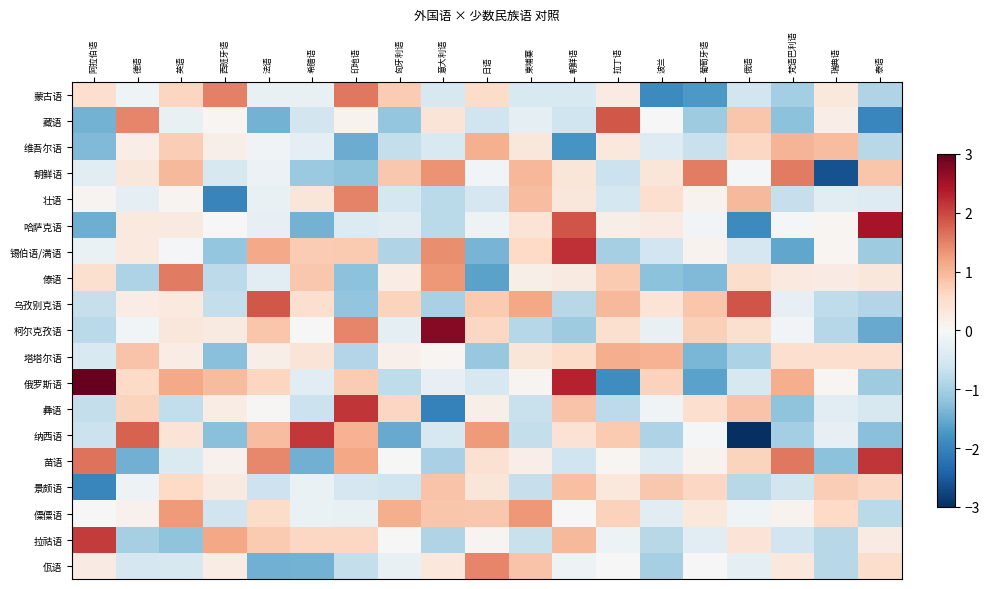

Reading right to left, extract all data points from this chart.

蒙古语: 泰语=-0.9	瑞典语=0.3	梵语巴利语=-1.0	俄语=-0.6	葡萄牙语=-1.7	波兰=-1.9	拉丁语=0.2	朝鲜语=-0.5	柬埔寨=-0.5	日语=0.5	意大利语=-0.5	匈牙利语=0.8	印地语=1.6	希腊语=-0.2	法语=-0.2	西班牙语=1.5	英语=0.6	德语=-0.1	阿拉伯语=0.5
藏语: 泰语=-2.0	瑞典语=0.2	梵语巴利语=-1.2	俄语=0.8	葡萄牙语=-1.1	波兰=-0.0	拉丁语=1.9	朝鲜语=-0.6	柬埔寨=-0.3	日语=-0.6	意大利语=0.4	匈牙利语=-1.2	印地语=0.1	希腊语=-0.5	法语=-1.4	西班牙语=0.1	英语=-0.2	德语=1.5	阿拉伯语=-1.4
维吾尔语: 泰语=-0.8	瑞典语=0.9	梵语巴利语=1.0	俄语=0.6	葡萄牙语=-0.7	波兰=-0.4	拉丁语=0.3	朝鲜语=-1.8	柬埔寨=0.3	日语=1.1	意大利语=-0.5	匈牙利语=-0.7	印地语=-1.5	希腊语=-0.3	法语=-0.1	西班牙语=0.2	英语=0.7	德语=0.2	阿拉伯语=-1.3
朝鲜语: 泰语=0.8	瑞典语=-2.6	梵语巴利语=1.6	俄语=-0.0	葡萄牙语=1.5	波兰=0.4	拉丁语=-0.6	朝鲜语=0.4	柬埔寨=1.0	日语=-0.1	意大利语=1.4	匈牙利语=0.8	印地语=-1.2	希腊语=-1.1	法语=-0.2	西班牙语=-0.5	英语=1.0	德语=0.3	阿拉伯语=-0.3
壮语: 泰语=-0.4	瑞典语=-0.3	梵语巴利语=-0.7	俄语=1.0	葡萄牙语=0.1	波兰=0.5	拉丁语=-0.5	朝鲜语=0.3	柬埔寨=0.9	日语=-0.5	意大利语=-0.8	匈牙利语=-0.5	印地语=1.5	希腊语=0.4	法语=-0.2	西班牙语=-2.0	英语=0.1	德语=-0.3	阿拉伯语=0.1
哈萨克语: 泰语=2.5	瑞典语=0.1	梵语巴利语=-0.0	俄语=-1.9	葡萄牙语=-0.1	波兰=0.3	拉丁语=0.2	朝鲜语=1.9	柬埔寨=0.4	日语=-0.2	意大利语=-0.8	匈牙利语=-0.3	印地语=-0.4	希腊语=-1.4	法语=-0.2	西班牙语=0.0	英语=0.3	德语=0.3	阿拉伯语=-1.5
锡伯语/满语: 泰语=-1.1	瑞典语=0.1	梵语巴利语=-1.6	俄语=-0.5	葡萄牙语=0.1	波兰=-0.6	拉丁语=-1.0	朝鲜语=2.2	柬埔寨=0.6	日语=-1.4	意大利语=1.4	匈牙利语=-0.9	印地语=0.8	希腊语=0.8	法语=1.1	西班牙语=-1.2	英语=-0.0	德语=0.3	阿拉伯语=-0.2
傣语: 泰语=0.3	瑞典语=0.3	梵语巴利语=0.3	俄语=0.5	葡萄牙语=-1.3	波兰=-1.2	拉丁语=0.8	朝鲜语=0.3	柬埔寨=0.2	日语=-1.6	意大利语=1.3	匈牙利语=0.2	印地语=-1.2	希腊语=0.8	法语=-0.3	西班牙语=-0.8	英语=1.5	德语=-0.9	阿拉伯语=0.5
乌孜别克语: 泰语=-0.9	瑞典语=-0.8	梵语巴利语=-0.2	俄语=1.9	葡萄牙语=0.8	波兰=0.4	拉丁语=1.0	朝鲜语=-0.8	柬埔寨=1.2	日语=0.8	意大利语=-1.0	匈牙利语=0.7	印地语=-1.2	希腊语=0.5	法语=1.9	西班牙语=-0.7	英语=0.3	德语=0.2	阿拉伯语=-0.7
柯尔克孜语: 泰语=-1.5	瑞典语=-0.8	梵语巴利语=-0.1	俄语=0.5	葡萄牙语=0.7	波兰=-0.2	拉丁语=0.5	朝鲜语=-1.1	柬埔寨=-0.9	日语=0.6	意大利语=2.7	匈牙利语=-0.3	印地语=1.5	希腊语=0.0	法语=0.8	西班牙语=0.3	英语=0.3	德语=-0.1	阿拉伯语=-0.8
塔塔尔语: 泰语=0.5	瑞典语=0.5	梵语巴利语=0.5	俄语=-0.9	葡萄牙语=-1.4	波兰=1.1	拉丁语=1.1	朝鲜语=0.6	柬埔寨=0.4	日语=-1.1	意大利语=0.1	匈牙利语=0.2	印地语=-0.9	希腊语=0.4	法语=0.2	西班牙语=-1.2	英语=0.2	德语=0.9	阿拉伯语=-0.4
俄罗斯语: 泰语=-1.1	瑞典语=0.1	梵语巴利语=1.1	俄语=-0.5	葡萄牙语=-1.6	波兰=0.7	拉丁语=-1.9	朝鲜语=2.3	柬埔寨=0.1	日语=-0.5	意大利语=-0.2	匈牙利语=-0.8	印地语=0.8	希腊语=-0.3	法语=0.7	西班牙语=1.0	英语=1.1	德语=0.6	阿拉伯语=3.9
彝语: 泰语=-0.5	瑞典语=-0.3	梵语巴利语=-1.2	俄语=0.9	葡萄牙语=0.5	波兰=-0.1	拉丁语=-0.8	朝鲜语=0.9	柬埔寨=-0.7	日语=0.2	意大利语=-2.0	匈牙利语=0.6	印地语=2.1	希腊语=-0.7	法语=0.0	西班牙语=0.2	英语=-0.7	德语=0.7	阿拉伯语=-0.7
纳西语: 泰语=-1.2	瑞典语=-0.3	梵语巴利语=-1.0	俄语=-3.2	葡萄牙语=-0.1	波兰=-0.9	拉丁语=0.8	朝鲜语=0.4	柬埔寨=-0.7	日语=1.3	意大利语=-0.5	匈牙利语=-1.5	印地语=1.0	希腊语=2.1	法语=0.9	西班牙语=-1.3	英语=0.4	德语=1.8	阿拉伯语=-0.7
苗语: 泰语=2.1	瑞典语=-1.2	梵语巴利语=1.6	俄语=0.7	葡萄牙语=0.1	波兰=-0.4	拉丁语=0.1	朝鲜语=-0.6	柬埔寨=0.2	日语=0.5	意大利语=-1.0	匈牙利语=0.0	印地语=1.2	希腊语=-1.4	法语=1.4	西班牙语=0.1	英语=-0.4	德语=-1.4	阿拉伯语=1.6
景颇语: 泰语=0.6	瑞典语=0.7	梵语巴利语=-0.6	俄语=-0.8	葡萄牙语=0.6	波兰=0.8	拉丁语=0.3	朝鲜语=0.9	柬埔寨=-0.7	日语=0.4	意大利语=0.8	匈牙利语=-0.6	印地语=-0.5	希腊语=-0.2	法语=-0.6	西班牙语=0.3	英语=0.6	德语=-0.2	阿拉伯语=-2.0
僳僳语: 泰语=-0.8	瑞典语=0.6	梵语巴利语=0.1	俄语=-0.1	葡萄牙语=0.3	波兰=-0.3	拉丁语=0.7	朝鲜语=0.0	柬埔寨=1.3	日语=0.8	意大利语=0.8	匈牙利语=1.1	印地语=-0.2	希腊语=-0.2	法语=0.5	西班牙语=-0.6	英语=1.3	德语=0.1	阿拉伯语=-0.0
拉祜语: 泰语=0.2	瑞典语=-0.8	梵语巴利语=-0.6	俄语=0.4	葡萄牙语=-0.3	波兰=-0.8	拉丁语=-0.1	朝鲜语=1.0	柬埔寨=-0.7	日语=0.1	意大利语=-0.9	匈牙利语=-0.0	印地语=0.6	希腊语=0.6	法语=0.8	西班牙语=1.2	英语=-1.2	德语=-1.0	阿拉伯语=2.1
佤语: 泰语=0.5	瑞典语=-0.8	梵语巴利语=0.3	俄语=-0.3	葡萄牙语=-0.0	波兰=-1.0	拉丁语=-0.0	朝鲜语=-0.2	柬埔寨=0.9	日语=1.5	意大利语=0.3	匈牙利语=-0.2	印地语=-0.7	希腊语=-1.4	法语=-1.4	西班牙语=0.2	英语=-0.5	德语=-0.5	阿拉伯语=0.2